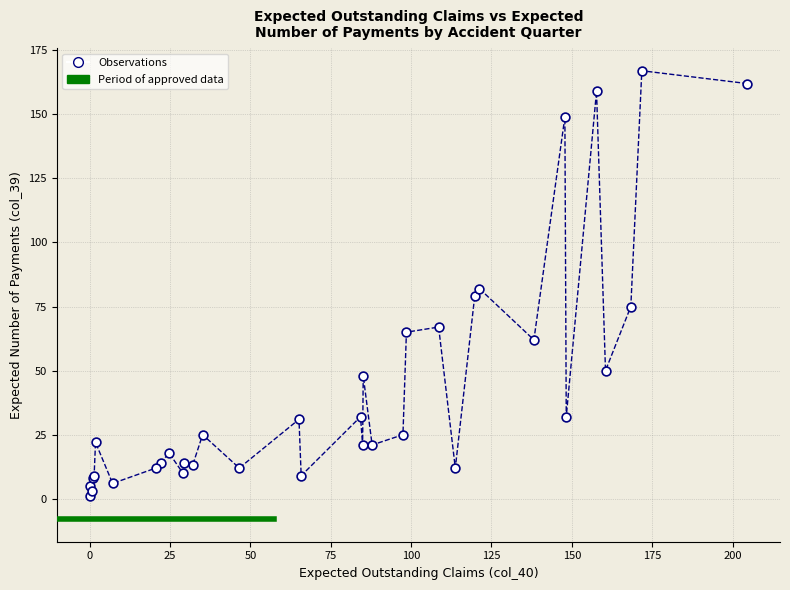

What Y value in the scatter plot is closest to 84?

82